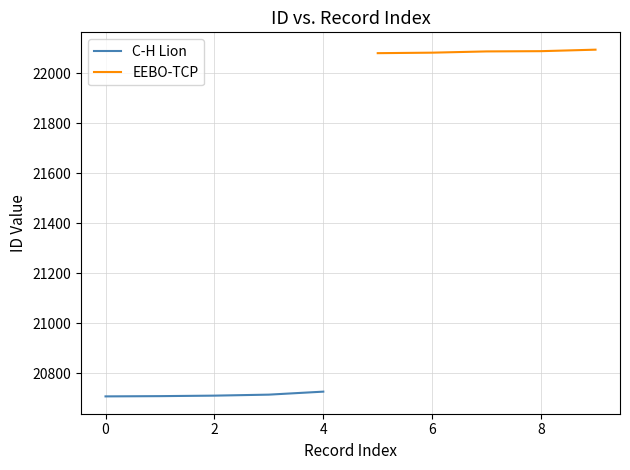

True or false: EEBO-TCP and C-H Lion intersect in this chart.

False